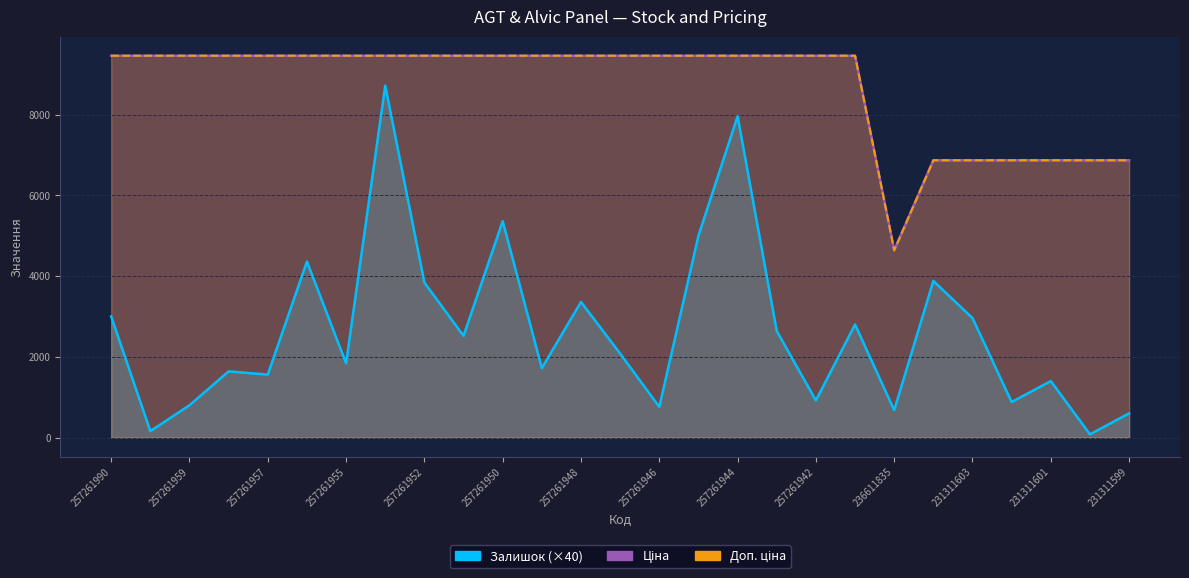

True or false: Залишок and Ціна cross at least once.

False